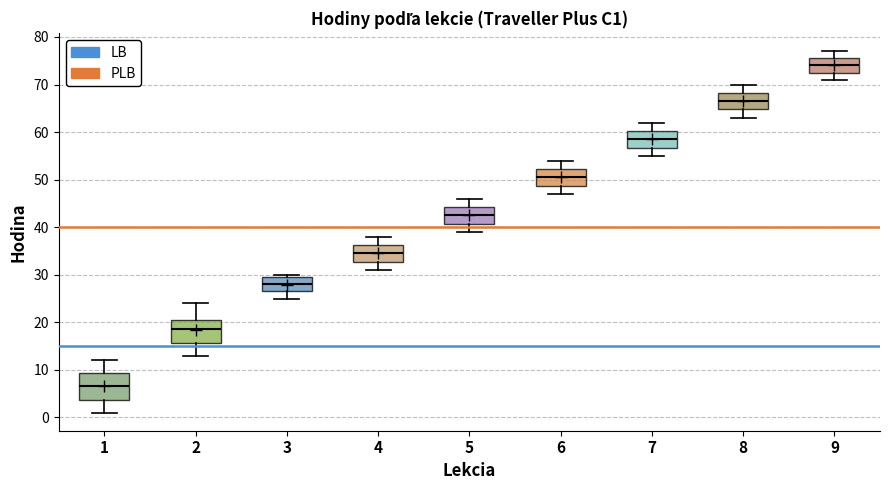

Reading left to right, read every box against the y-axis: the position of its median line, the range the box covers, and the ends of its whiskers. The values are not printed on the chart, so give them approximately, as read against the axis.

1: median 7, box 4 to 9, whiskers 1 to 12
2: median 19, box 16 to 21, whiskers 13 to 24
3: median 28, box 27 to 30, whiskers 25 to 30 (just above the box's upper edge)
4: median 35, box 33 to 36, whiskers 31 to 38
5: median 43, box 41 to 44, whiskers 39 to 46
6: median 51, box 49 to 52, whiskers 47 to 54
7: median 59, box 57 to 60, whiskers 55 to 62
8: median 67, box 65 to 68, whiskers 63 to 70
9: median 74, box 73 to 76, whiskers 71 to 77